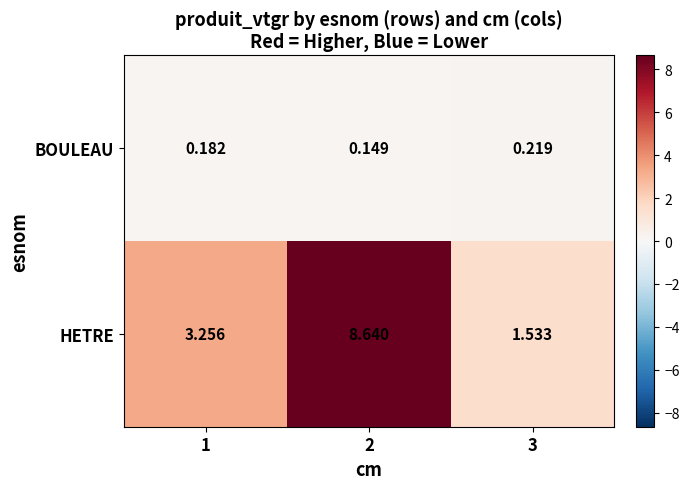

Rank the series at 1 from lowest to highest value.

BOULEAU, HETRE